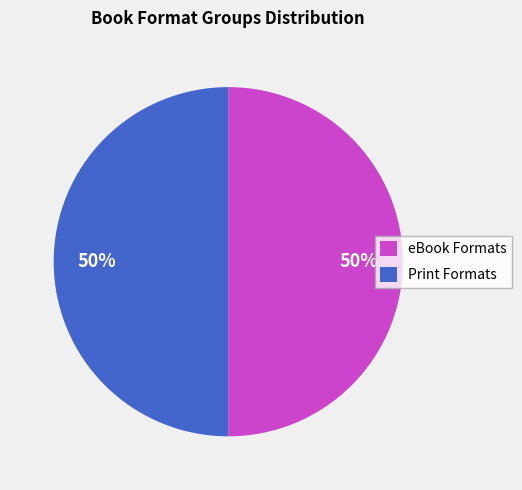

Is it true that Print Formats is 50% of the pie?

True